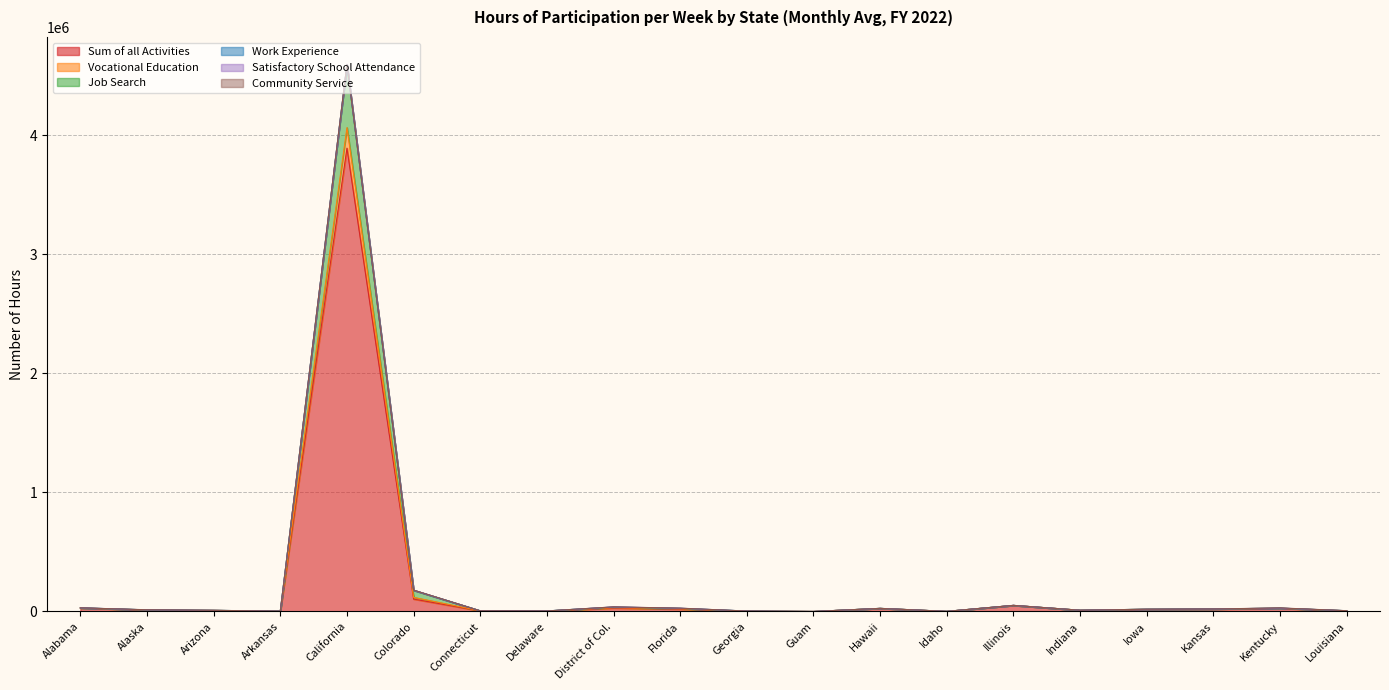

What is the highest value of the Sum of all Activities series?

3889940